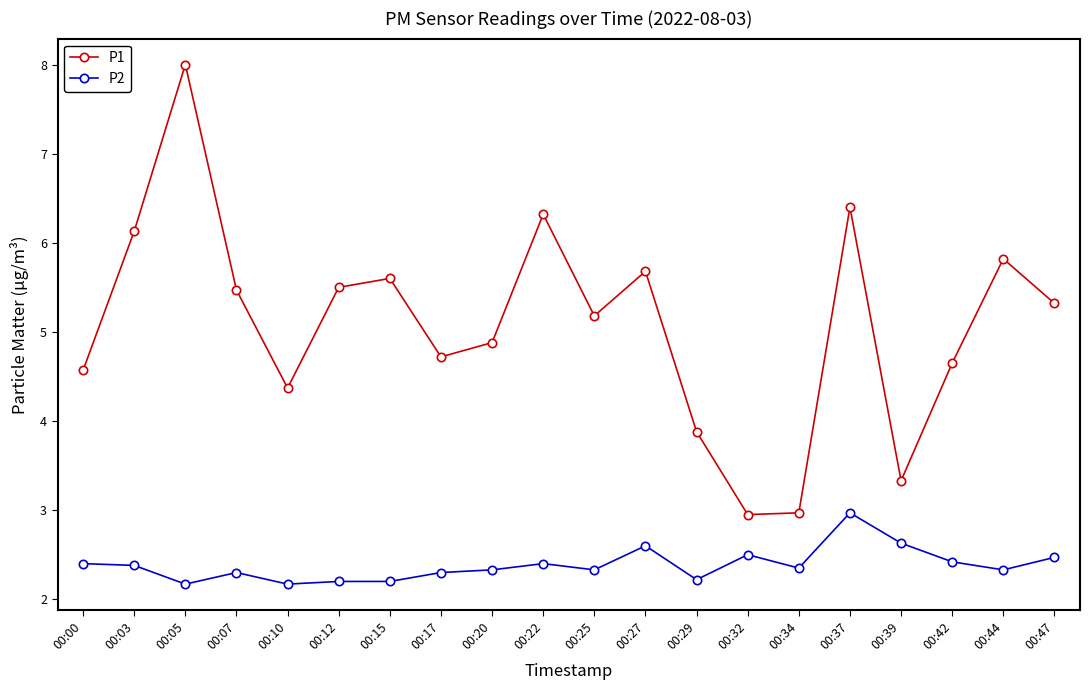

Which label corresponds to the largest value in the chart?

00:05